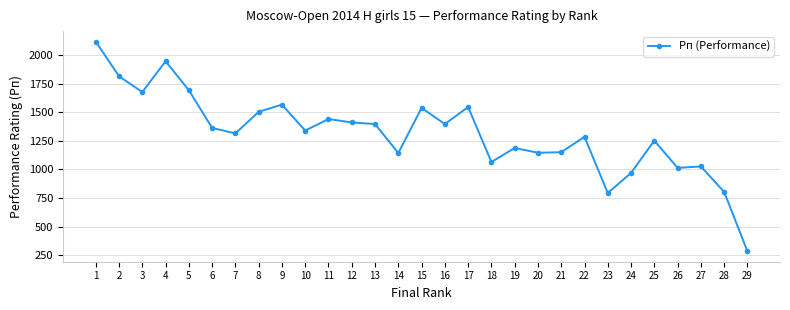

What is the sum of all values?

38192